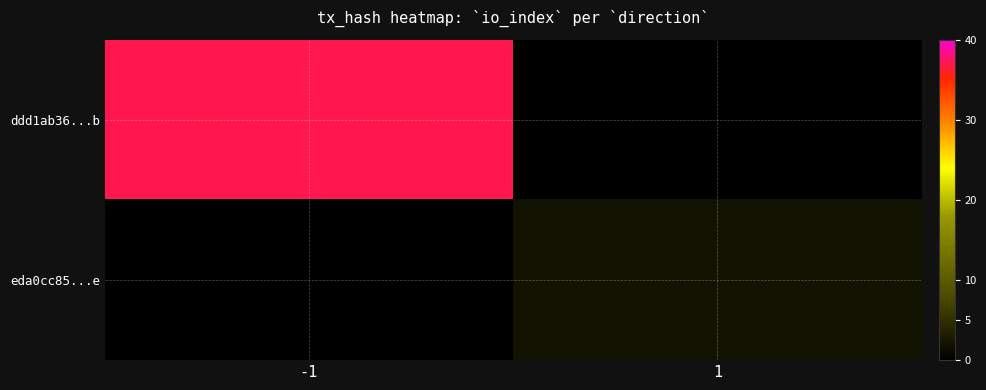

How many values in ddd1ab36...b are above zero?

1